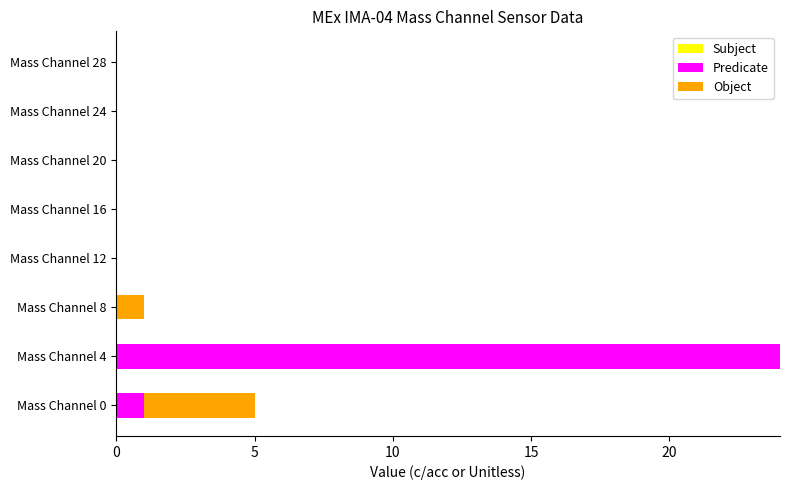

Where is Predicate nearest to the value 12?

Mass Channel 0